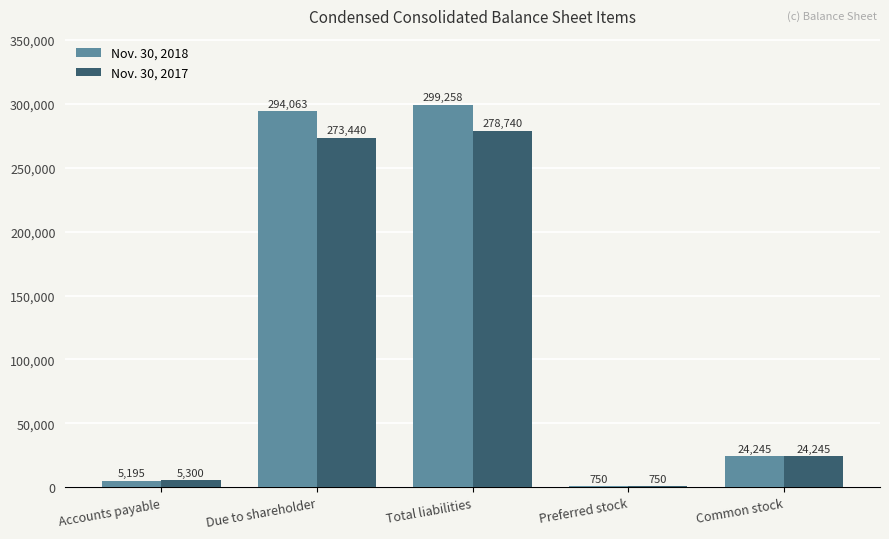

Which label corresponds to the largest value in the chart?

Total liabilities